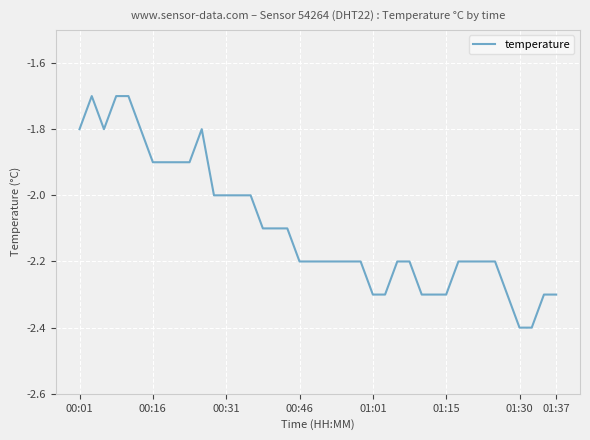

What is the maximum value shown in the chart?

-1.7